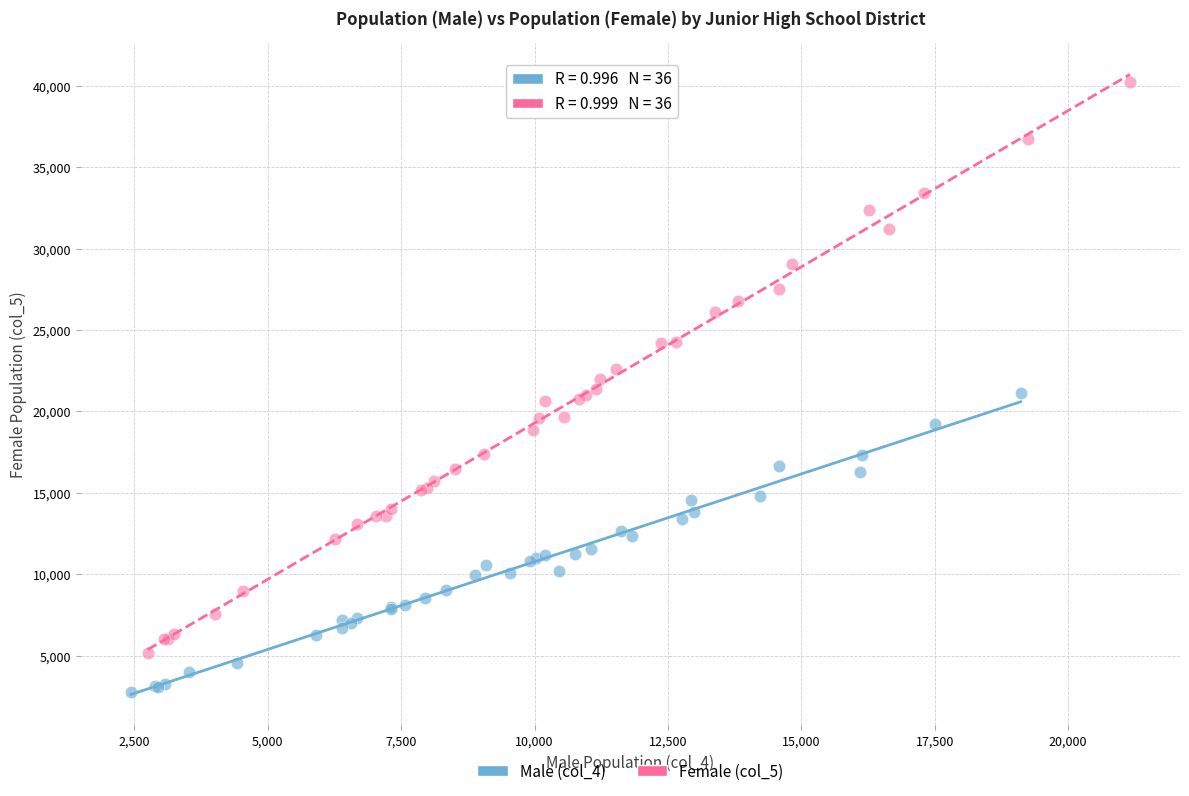

Which series contains the highest Y value?

Female (col_5)